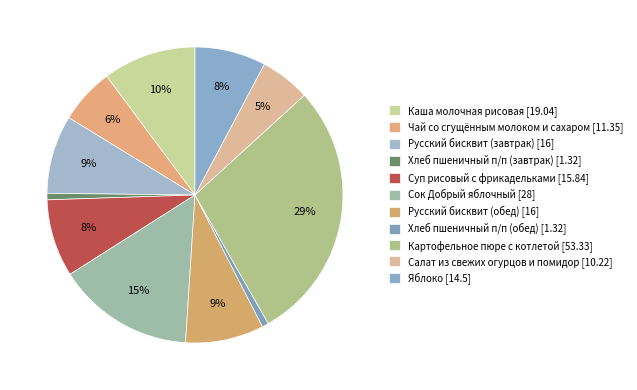

Is there a majority slice in this chart?

No